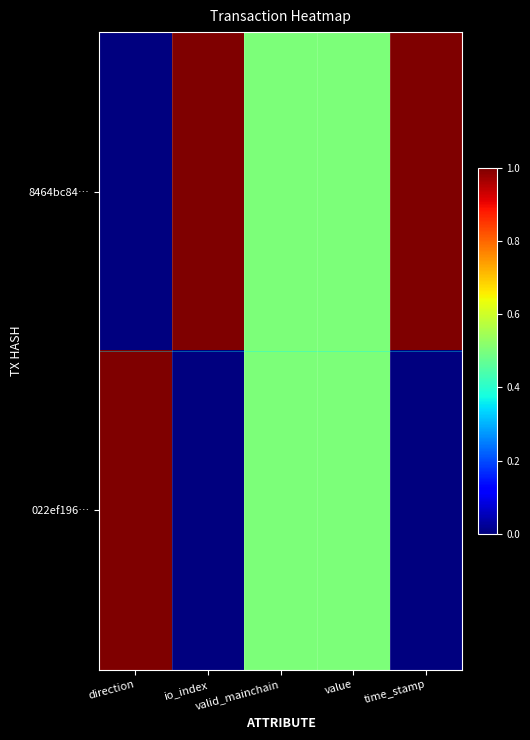

Reading left to right, what are all the values shown in this chart?

8464bc84…: direction=0.0	io_index=1.0	valid_mainchain=0.5	value=0.5	time_stamp=1.0
022ef196…: direction=1.0	io_index=0.0	valid_mainchain=0.5	value=0.5	time_stamp=0.0